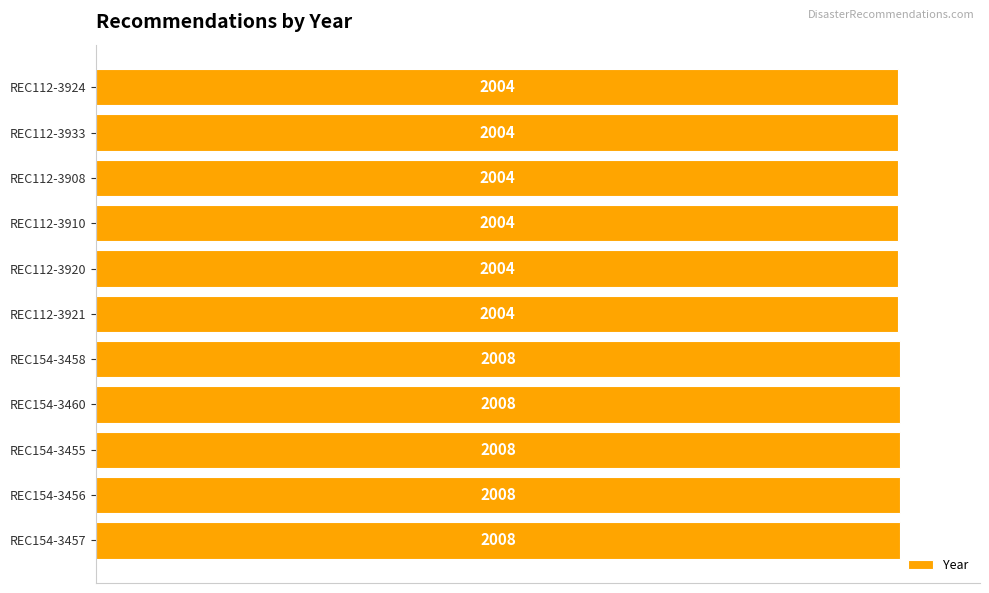

Does the chart contain any negative values?

No